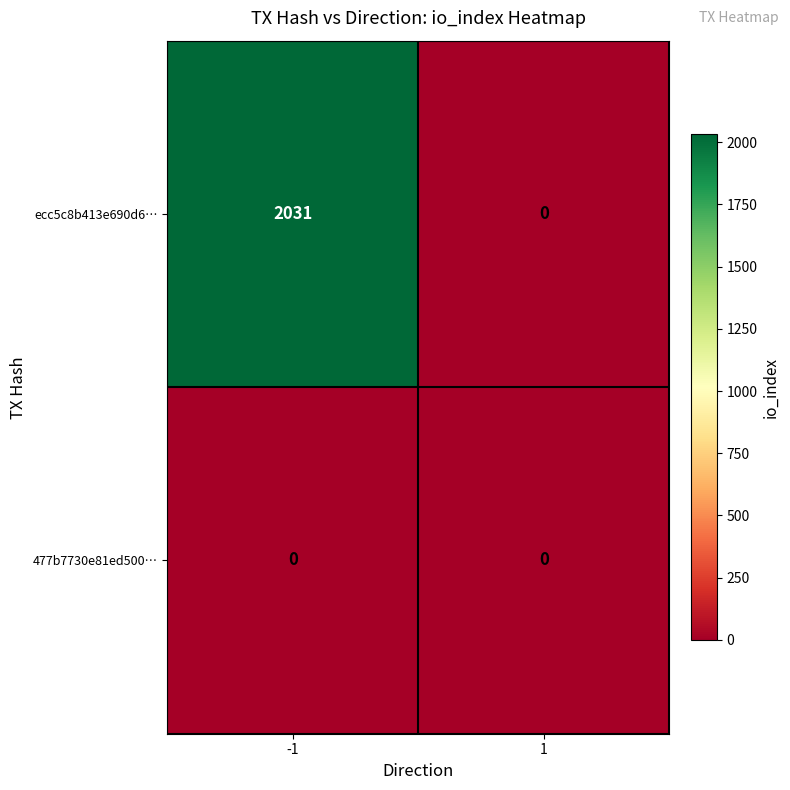

What is the maximum value shown in the chart?

2031